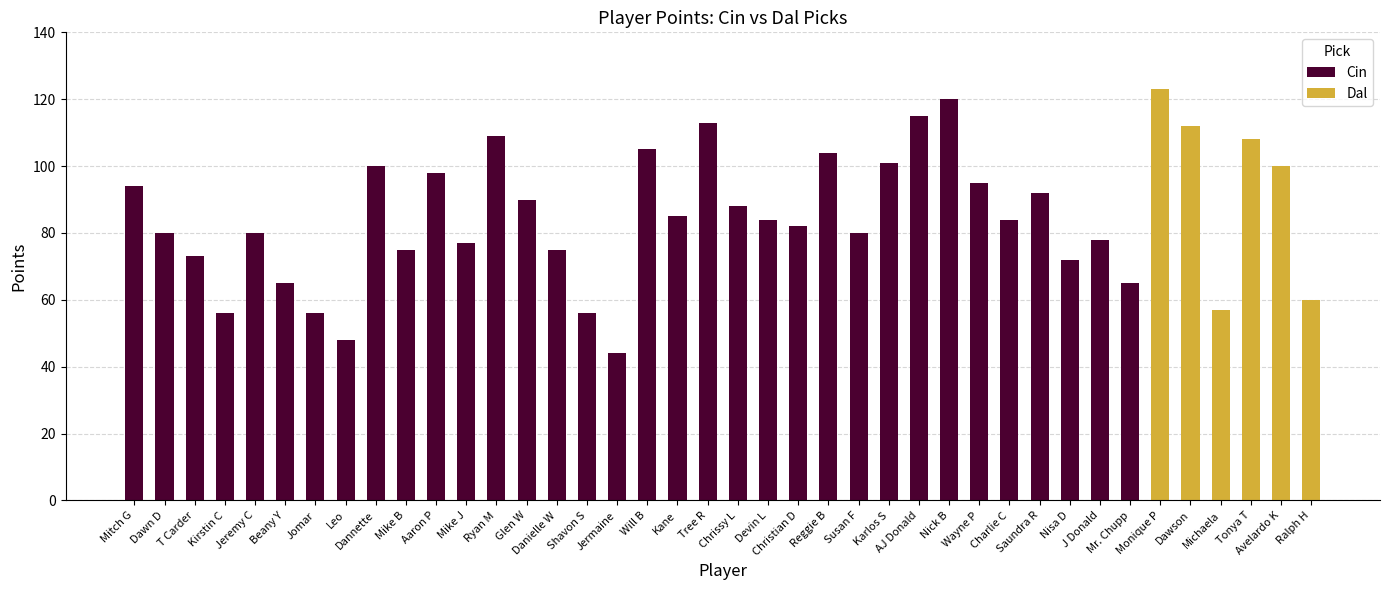

What is the difference between the second highest and second lowest values in the Cin series?

67